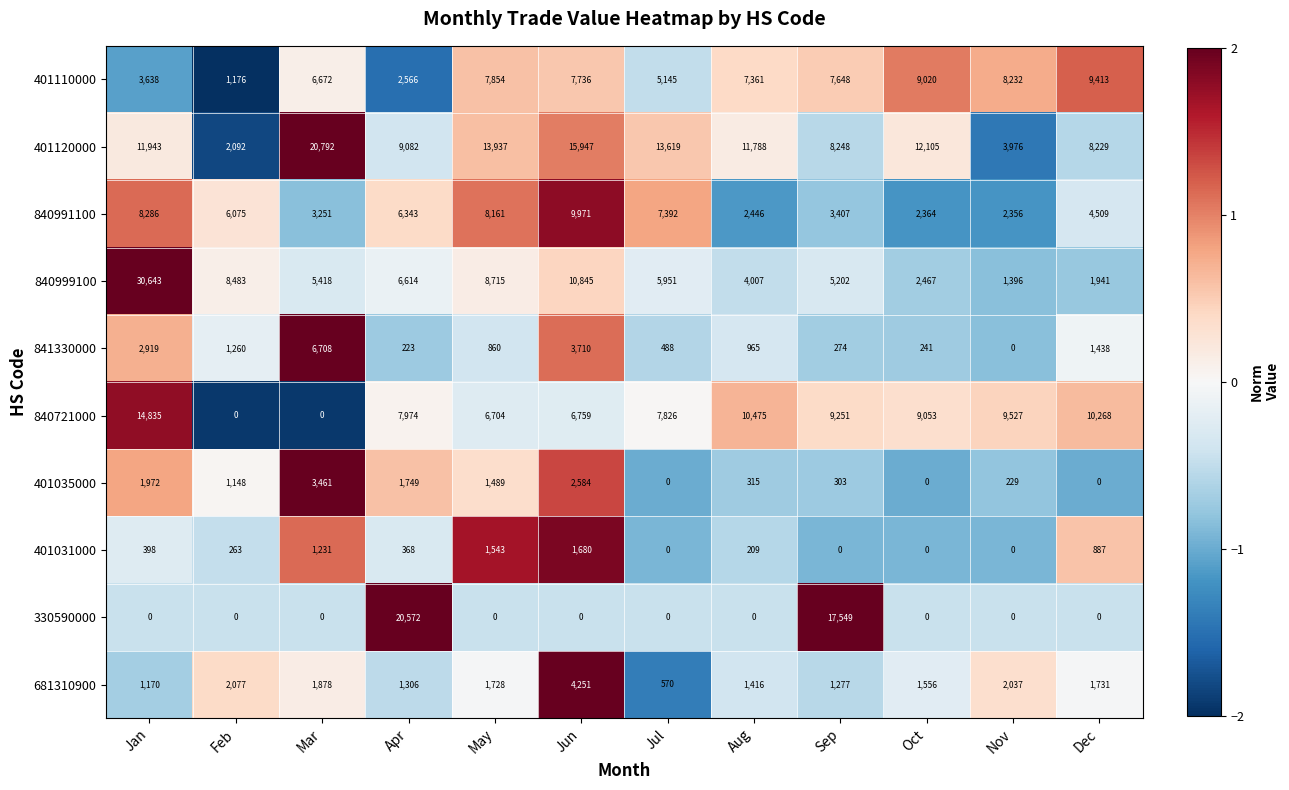

At which label does 840999100 reach its minimum?

Nov